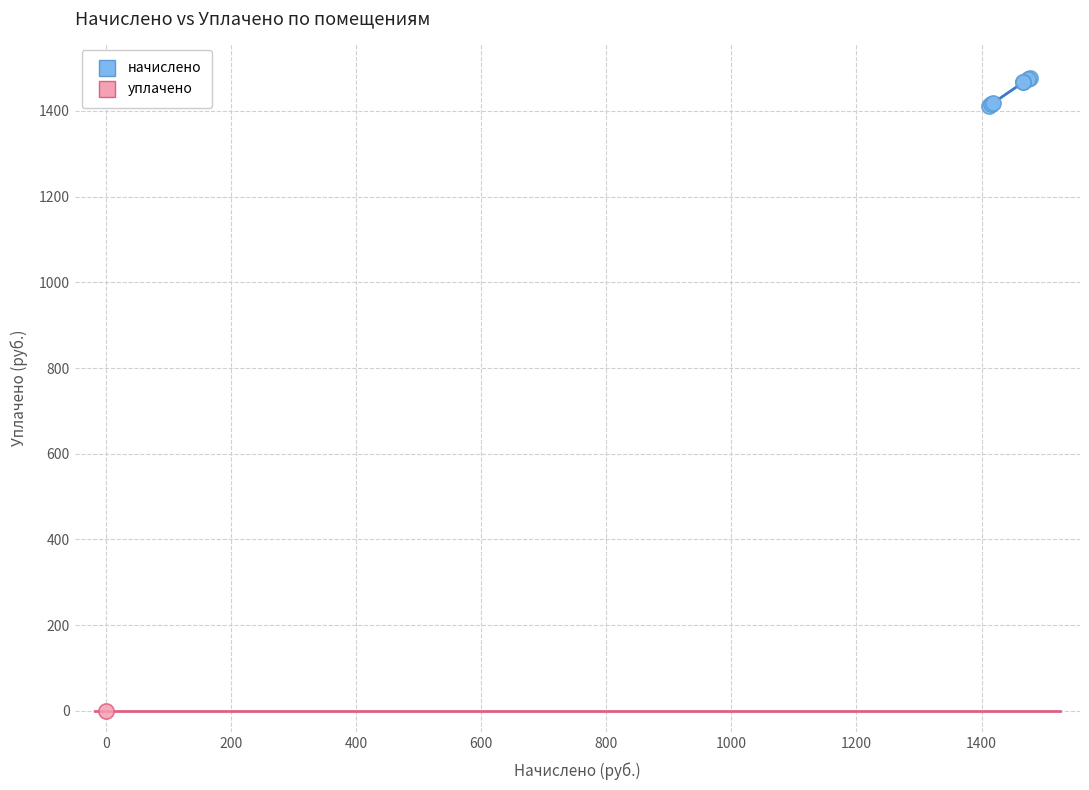

What are all the series names shown in the legend?

начислено, уплачено